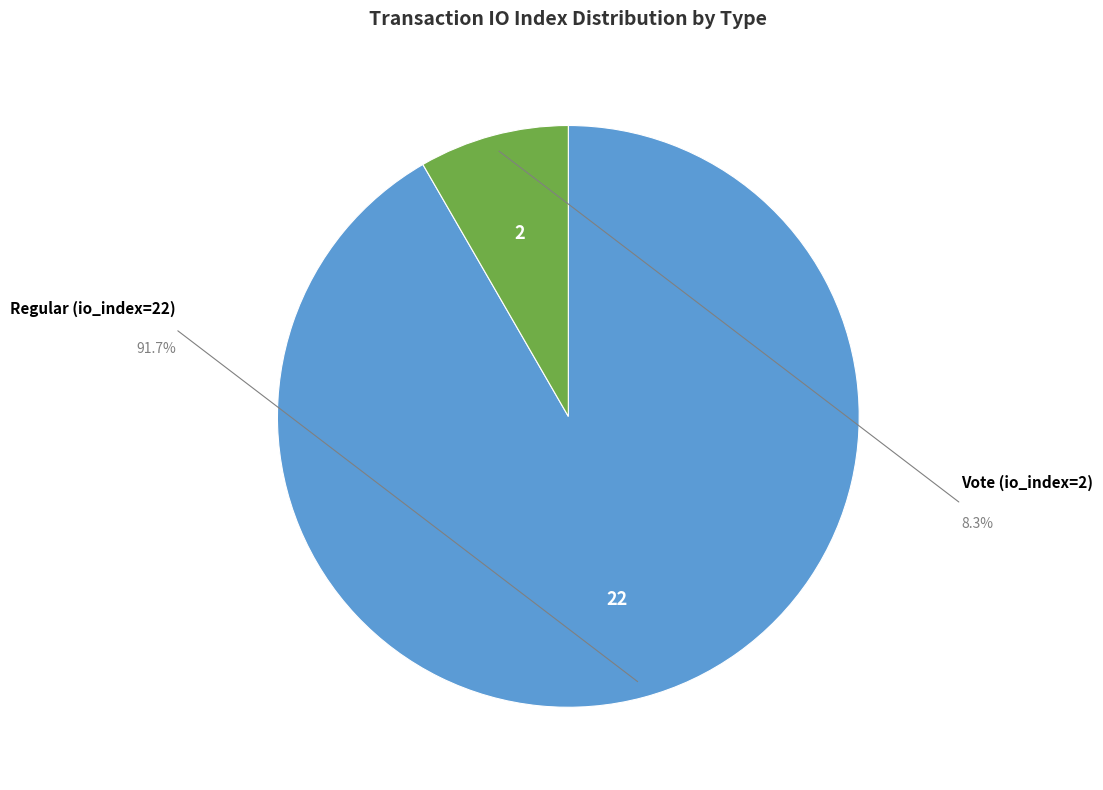

Is there a majority slice in this chart?

Yes